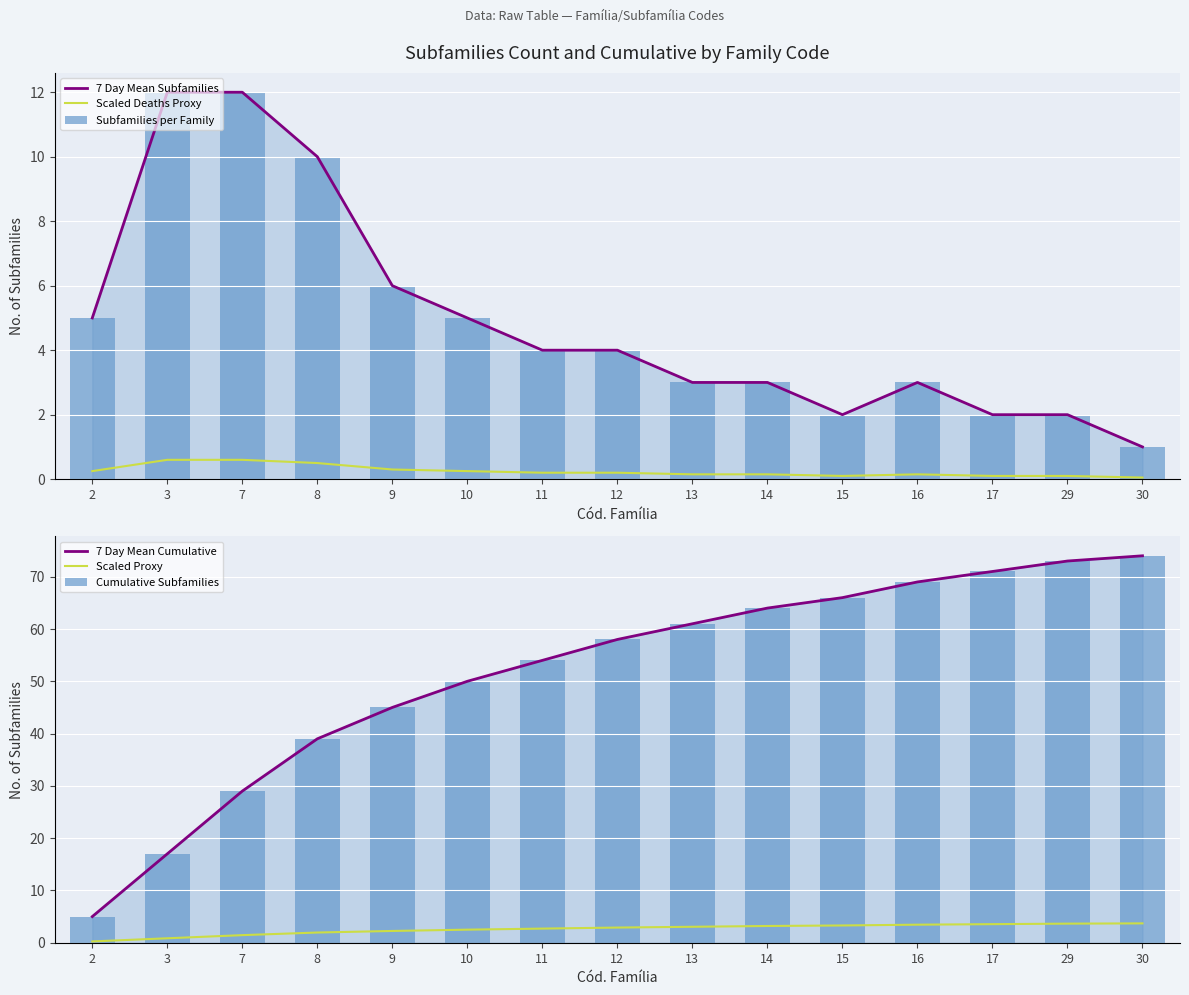

Reading left to right, what are all the values shown in this chart?

7 Day Mean Subfamilies: 2=5.0	3=12.0	7=12.0	8=10.0	9=6.0	10=5.0	11=4.0	12=4.0	13=3.0	14=3.0	15=2.0	16=3.0	17=2.0	29=2.0	30=1.0
Scaled Deaths Proxy: 2=0.2	3=0.6	7=0.6	8=0.5	9=0.3	10=0.2	11=0.2	12=0.2	13=0.2	14=0.2	15=0.1	16=0.2	17=0.1	29=0.1	30=0.1
Subfamilies per Family: 2=5.0	3=12.0	7=12.0	8=10.0	9=6.0	10=5.0	11=4.0	12=4.0	13=3.0	14=3.0	15=2.0	16=3.0	17=2.0	29=2.0	30=1.0
7 Day Mean Cumulative: 2=5.0	3=17.0	7=29.0	8=39.0	9=45.0	10=50.0	11=54.0	12=58.0	13=61.0	14=64.0	15=66.0	16=69.0	17=71.0	29=73.0	30=74.0
Scaled Proxy: 2=0.2	3=0.9	7=1.5	8=2.0	9=2.2	10=2.5	11=2.7	12=2.9	13=3.1	14=3.2	15=3.3	16=3.5	17=3.6	29=3.7	30=3.7
Cumulative Subfamilies: 2=5.0	3=17.0	7=29.0	8=39.0	9=45.0	10=50.0	11=54.0	12=58.0	13=61.0	14=64.0	15=66.0	16=69.0	17=71.0	29=73.0	30=74.0